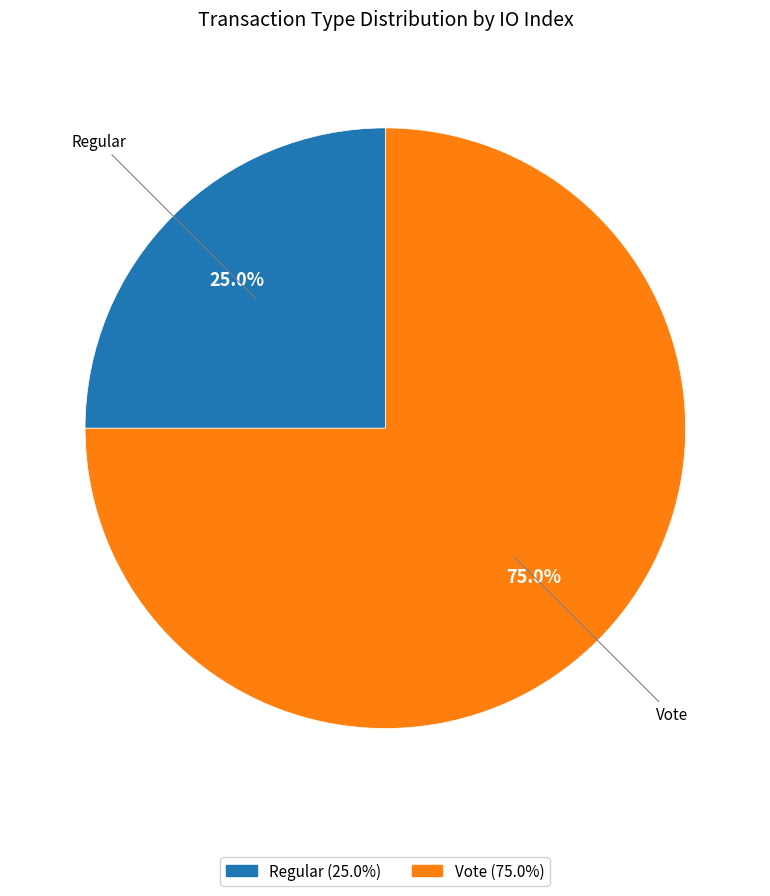

Which slice is the smallest?

Regular